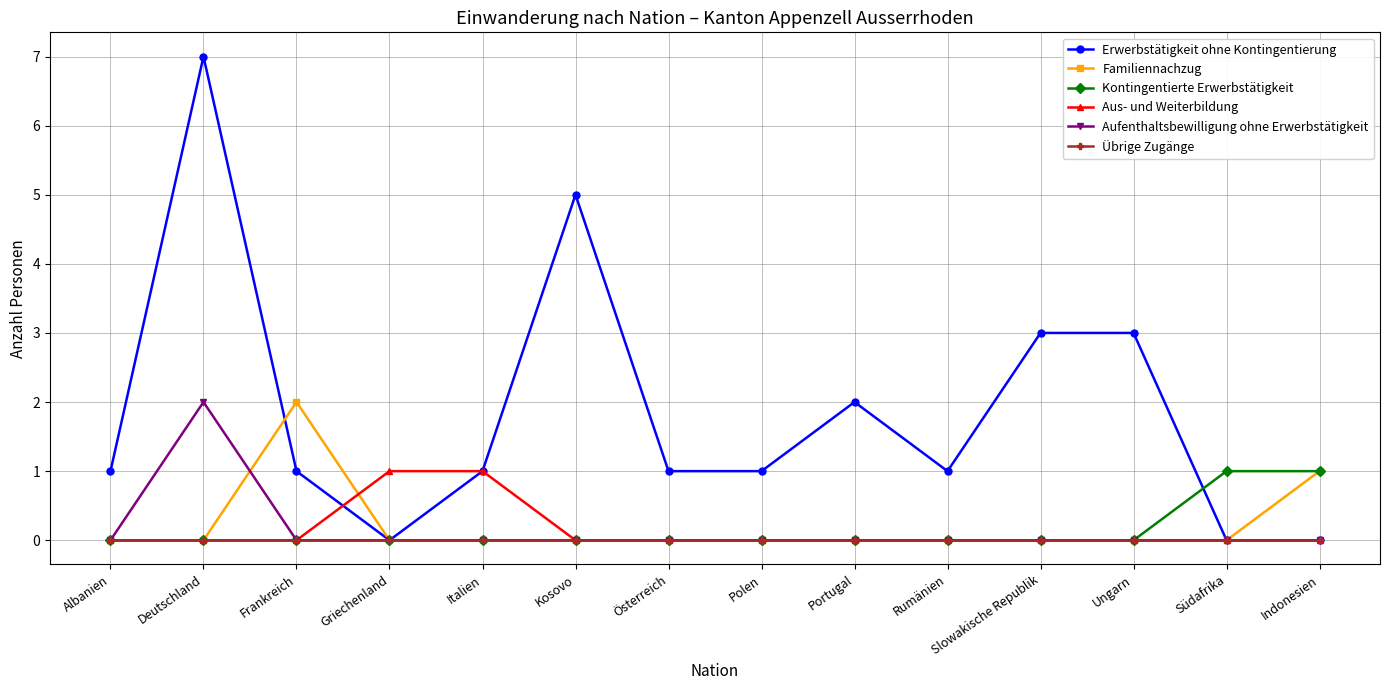

The value of Erwerbstätigkeit ohne Kontingentierung at Griechenland is -4. True or false?

False